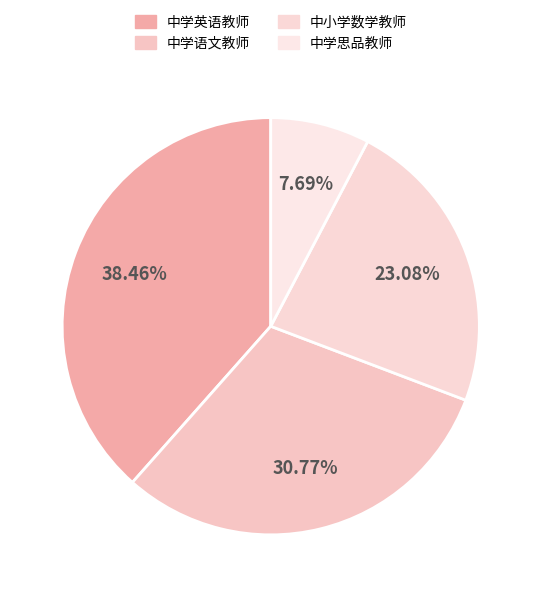

The 中学语文教师 slice represents 44% of the pie. True or false?

False